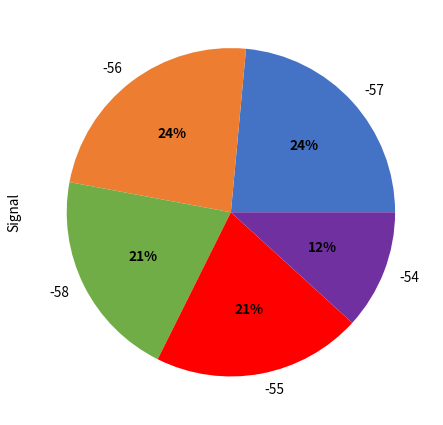

What is the smallest slice in the pie chart?

-54